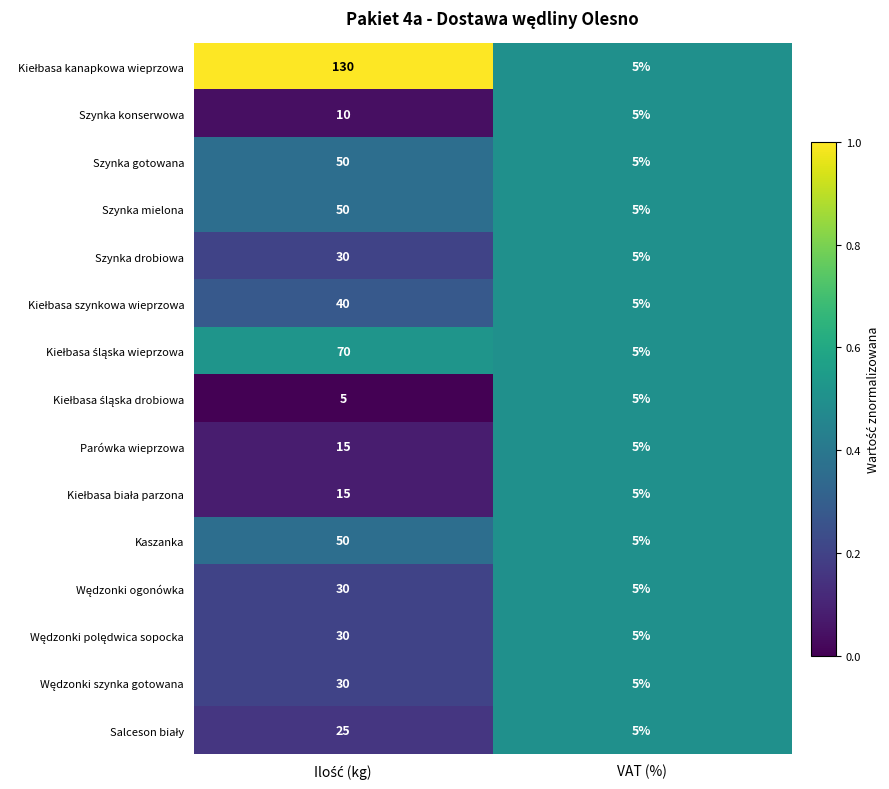

What is the difference between the maximum and minimum values in the Parówka wieprzowa series?

10